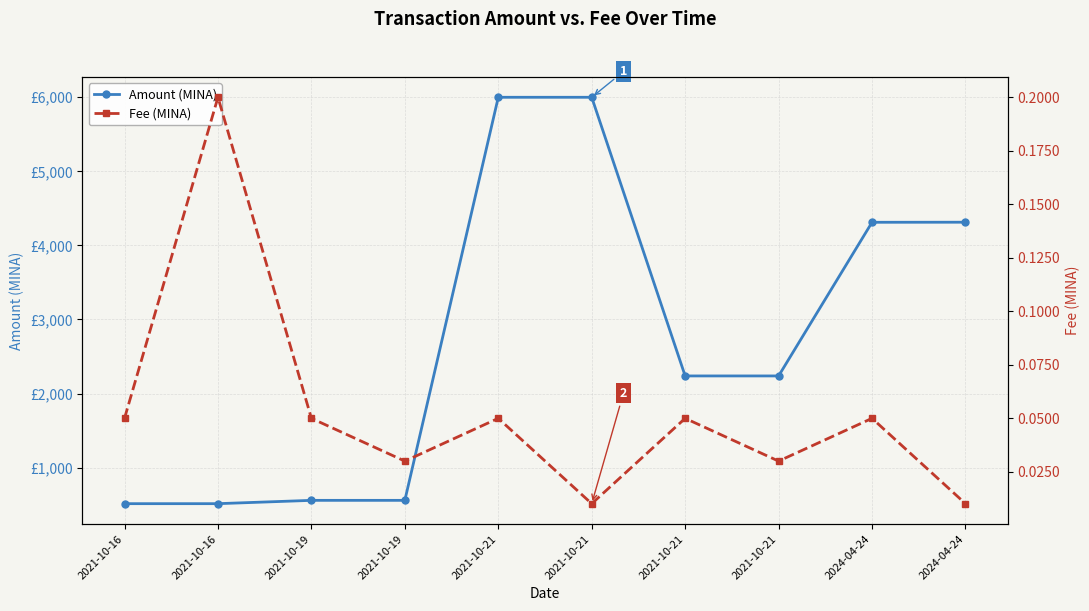

Between 2021-10-19 and 2024-04-24, which is larger?

2024-04-24